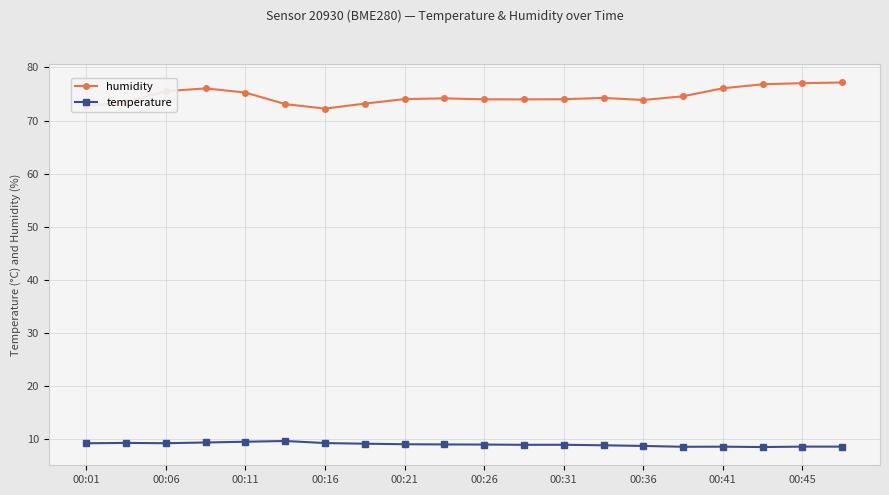

What is the value of the humidity point at the 6th from the left?

73.1